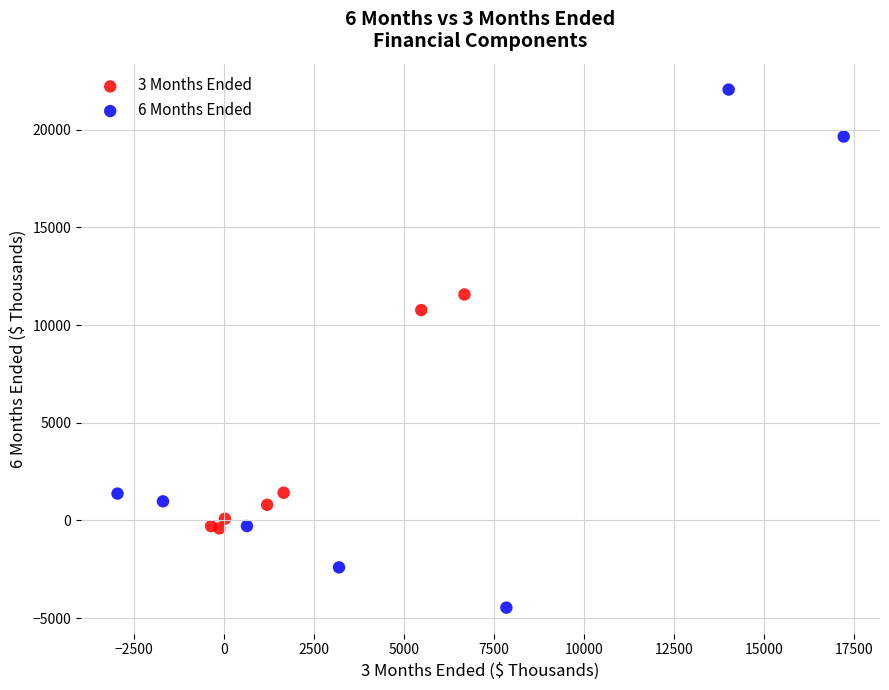

Which series contains the highest Y value?

6 Months Ended